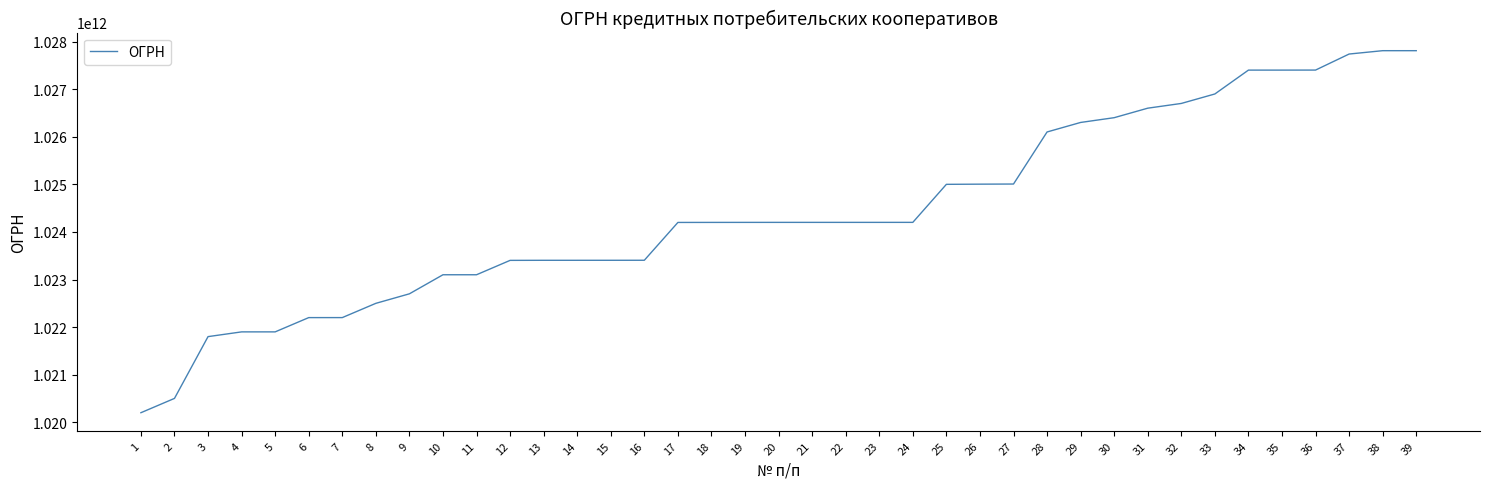

Read the value at 25, to the nearest 50.

1025001417450